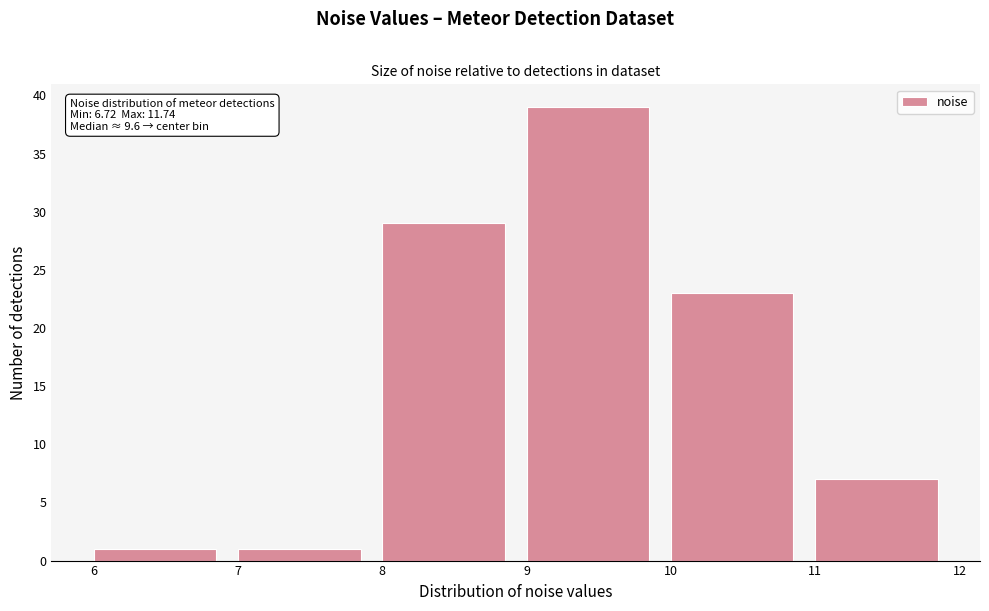

Which range on the x-axis has the tallest bar?

9 to 10